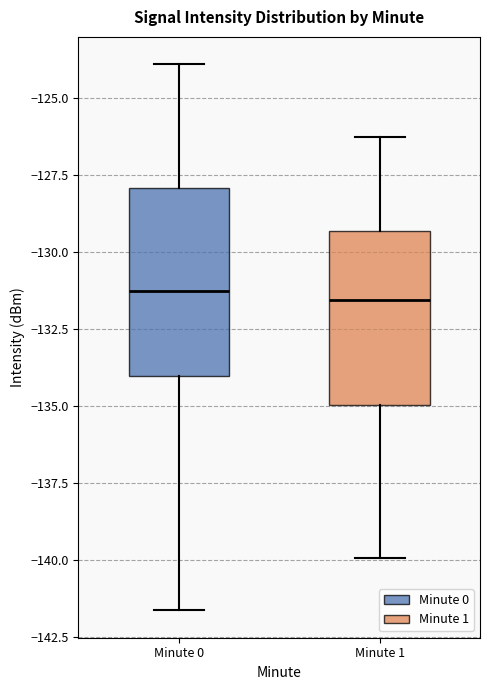

Reading left to right, transcribe this box plot: for each box, give where its median line is, the range the box spans, and where its two whiskers end, as read against the y-axis. The values are not printed on the chart, so give them approximately, as read against the axis.

Minute 0: median -131.5, box -134.0 to -128.0, whiskers -141.5 to -124.0
Minute 1: median -131.5, box -135.0 to -129.5, whiskers -140.0 to -126.0